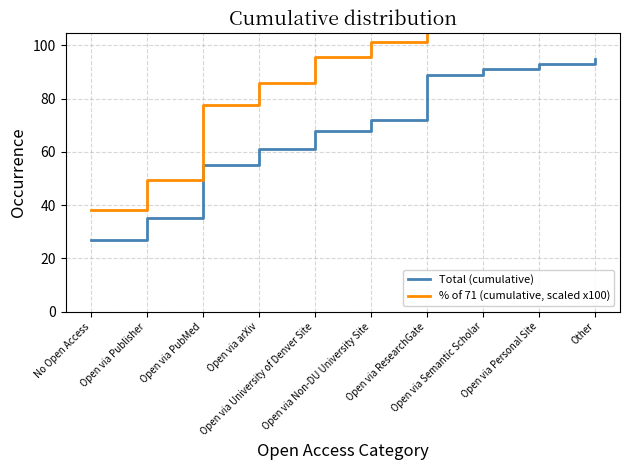

At which label is % of 71 (cumulative, scaled x100) closest to 85?

Open via arXiv